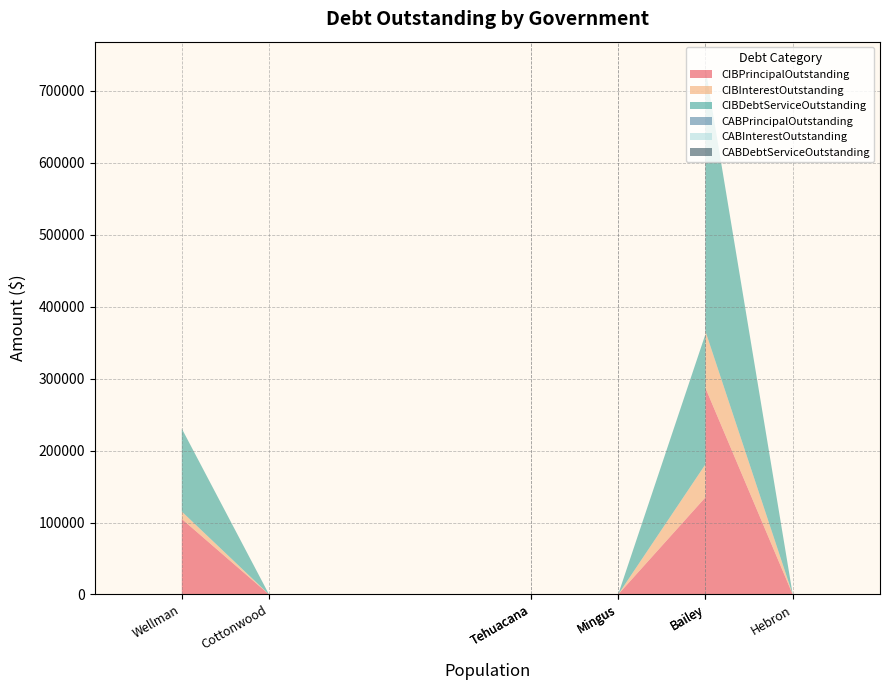

Reading left to right, extract all data points from this chart.

CIBPrincipalOutstanding: Hebron=0.0	Bailey=287000.0	Moran=135000.0	Mingus=0.0	Barry=0.0	Tehuacana=0.0	Wixon Valley=0.0	Cottonwood=0.0	Wellman=105000.0
CIBInterestOutstanding: Hebron=0.0	Bailey=78822.5	Moran=45889.5	Mingus=0.0	Barry=0.0	Tehuacana=0.0	Wixon Valley=0.0	Cottonwood=0.0	Wellman=10261.5
CIBDebtServiceOutstanding: Hebron=0.0	Bailey=365822.5	Moran=180889.5	Mingus=0.0	Barry=0.0	Tehuacana=0.0	Wixon Valley=0.0	Cottonwood=0.0	Wellman=115261.5
CABPrincipalOutstanding: Hebron=0.0	Bailey=0.0	Moran=0.0	Mingus=0.0	Barry=0.0	Tehuacana=0.0	Wixon Valley=0.0	Cottonwood=0.0	Wellman=0.0
CABInterestOutstanding: Hebron=0.0	Bailey=0.0	Moran=0.0	Mingus=0.0	Barry=0.0	Tehuacana=0.0	Wixon Valley=0.0	Cottonwood=0.0	Wellman=0.0
CABDebtServiceOutstanding: Hebron=0.0	Bailey=0.0	Moran=0.0	Mingus=0.0	Barry=0.0	Tehuacana=0.0	Wixon Valley=0.0	Cottonwood=0.0	Wellman=0.0